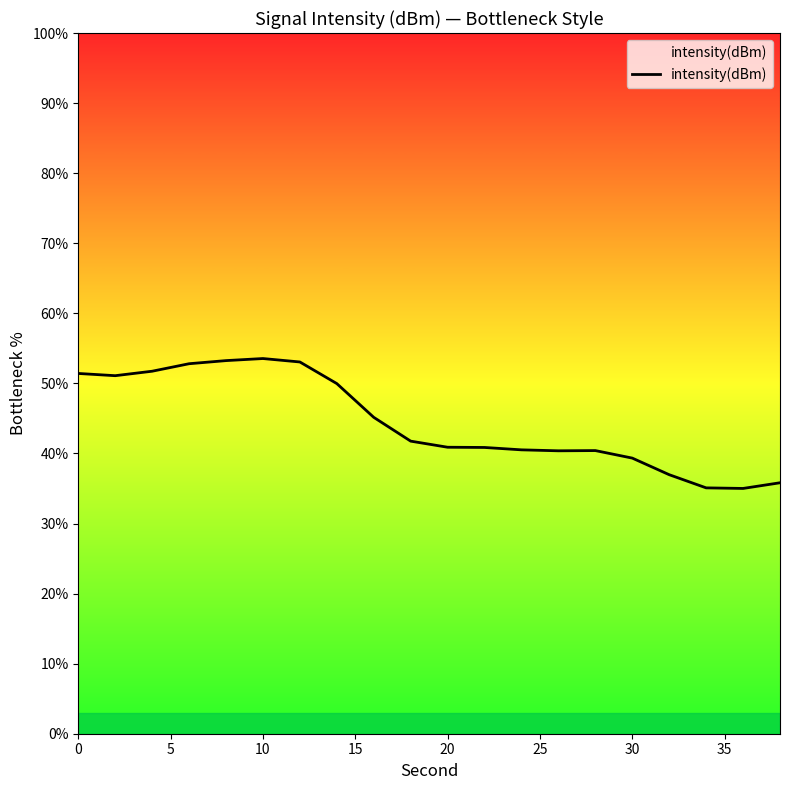

What is the difference between the maximum and minimum values?

18.5